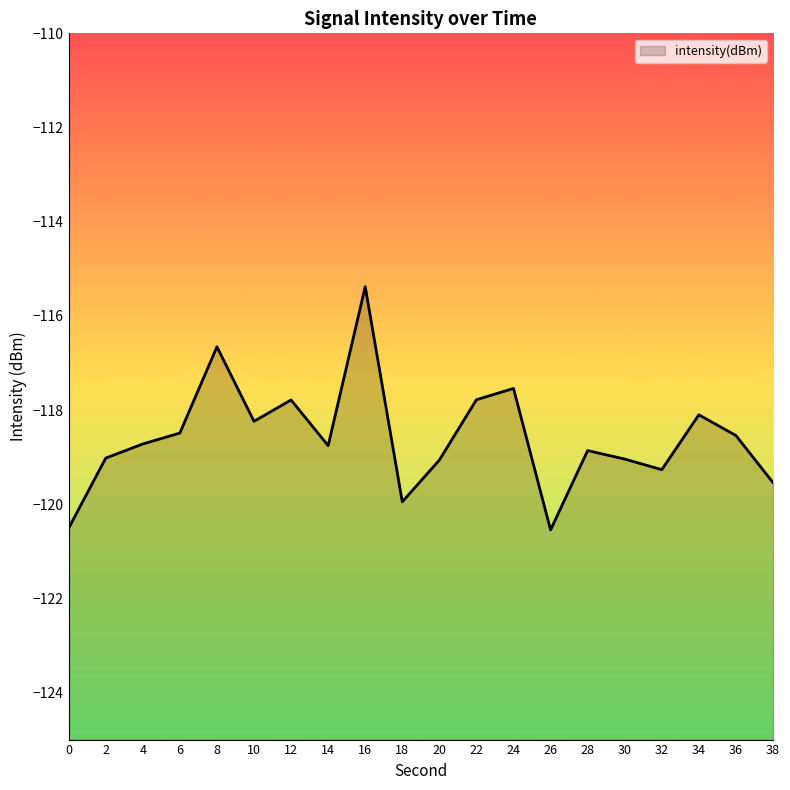

Which label corresponds to the largest value in the chart?

16